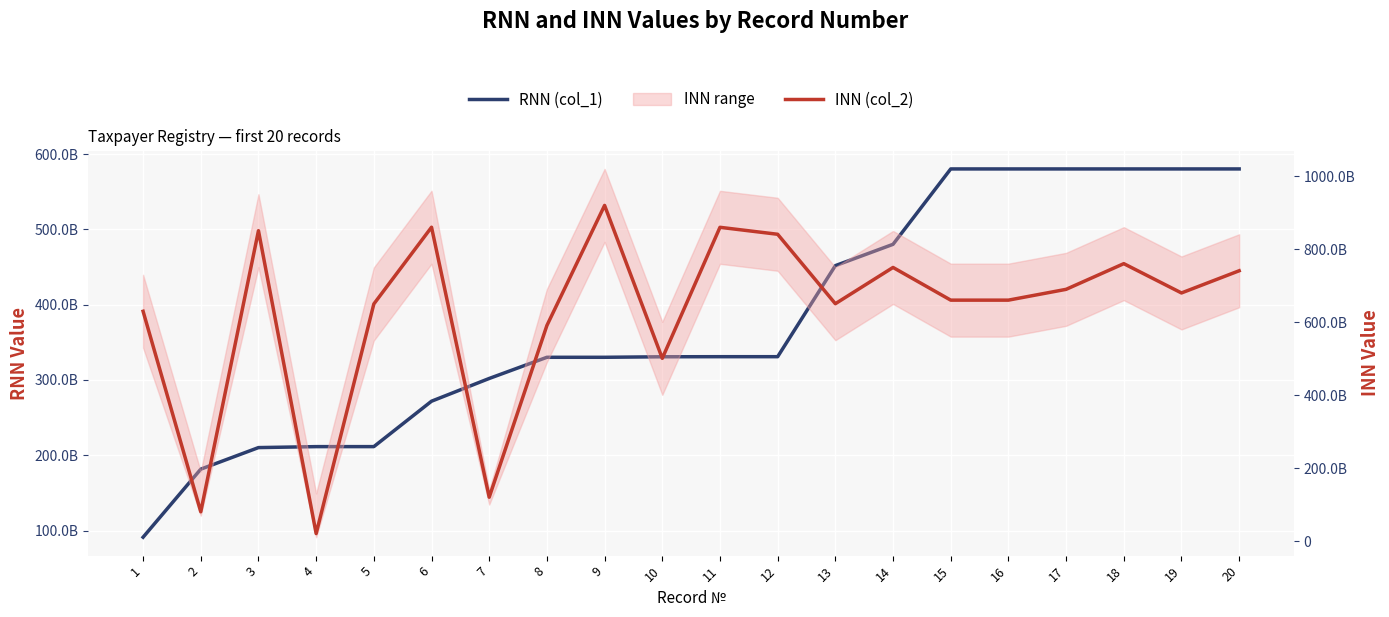

What is the minimum value shown in the chart?

20840000785